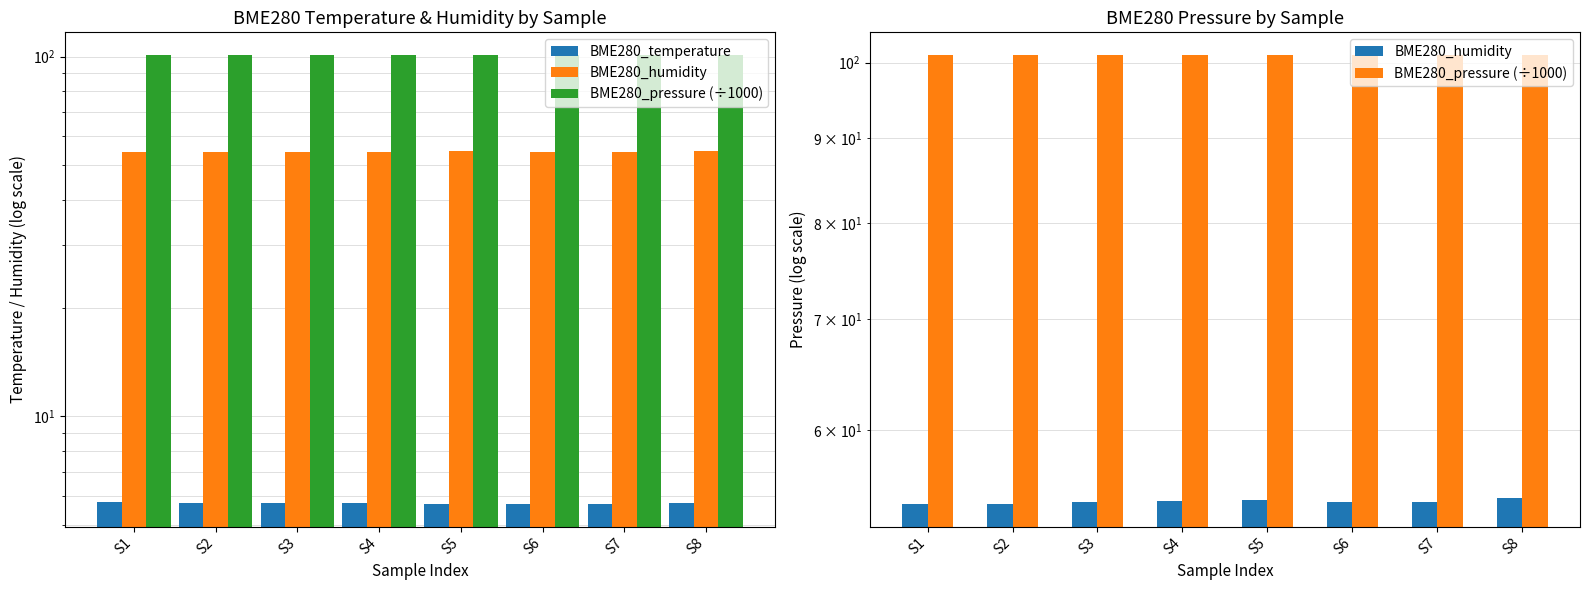

What are all the series names shown in the legend?

BME280_temperature, BME280_humidity, BME280_pressure (÷1000)